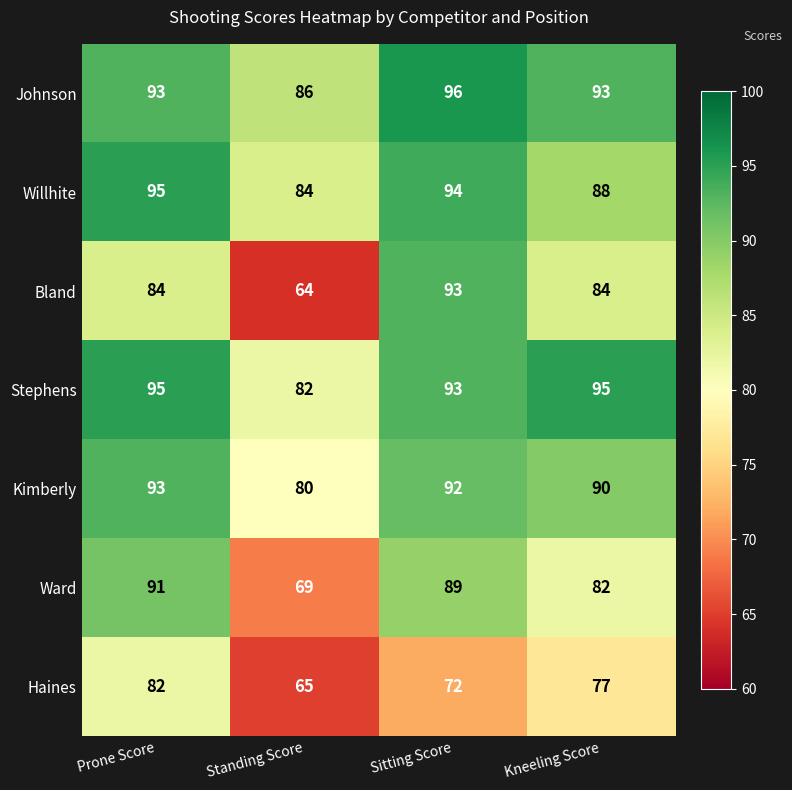

What is the difference between the maximum and minimum values in the Ward series?

22